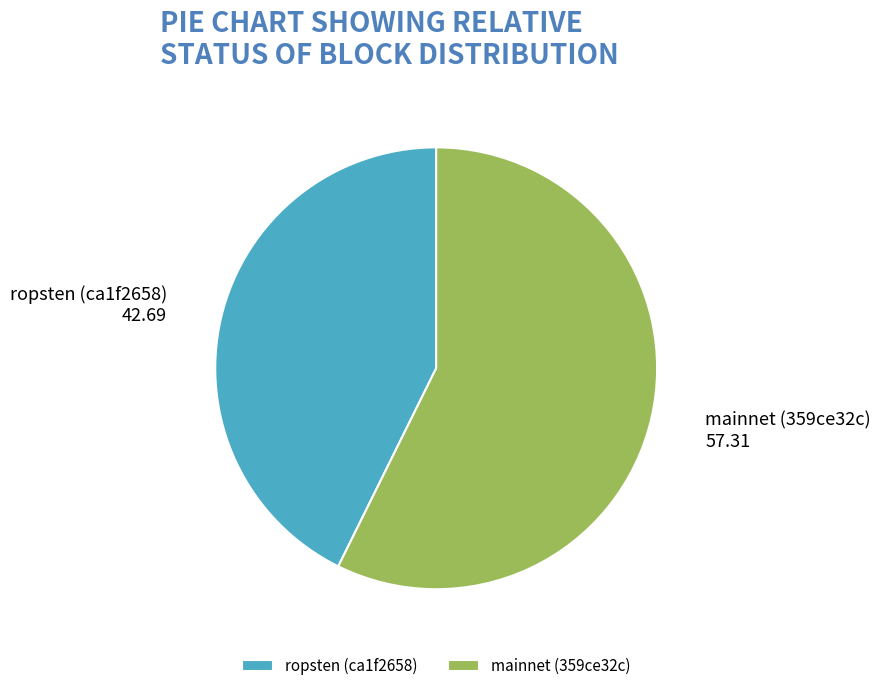

Which category has the smallest portion of the pie?

ropsten (ca1f2658)